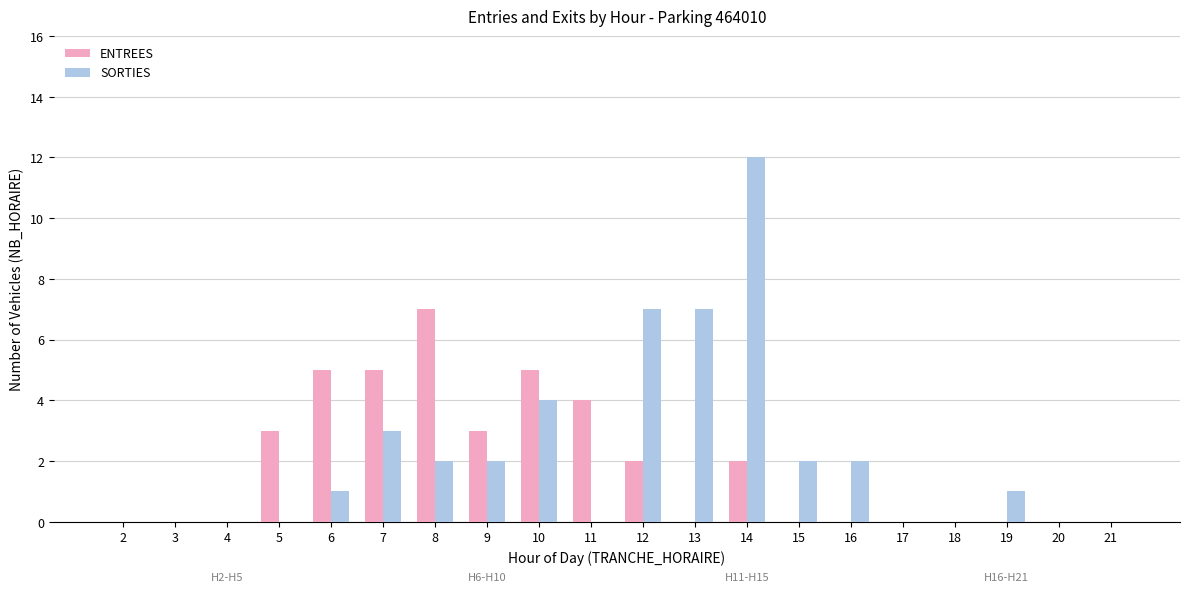

At which category is the sum across all series the highest?

14